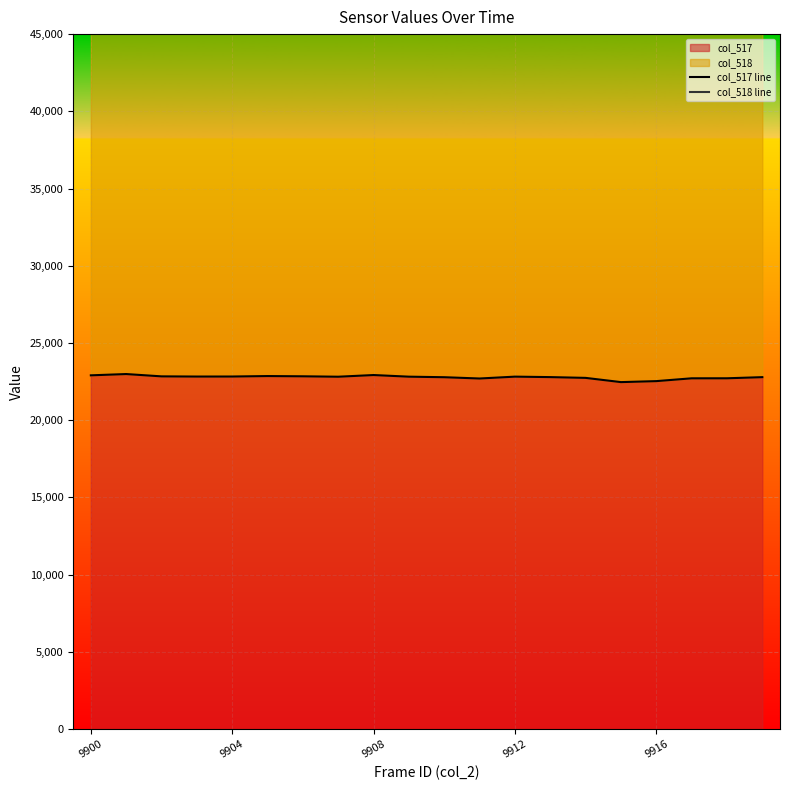

True or false: col_517 line has a value of 22714 at 18.

True